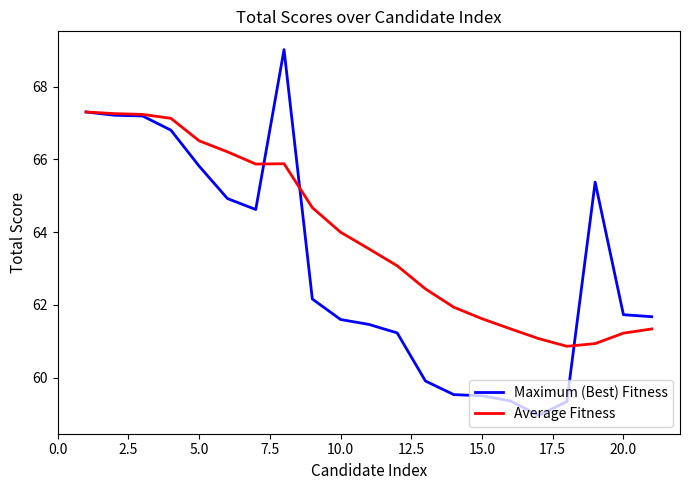

What is the minimum value for Maximum (Best) Fitness?

59.0